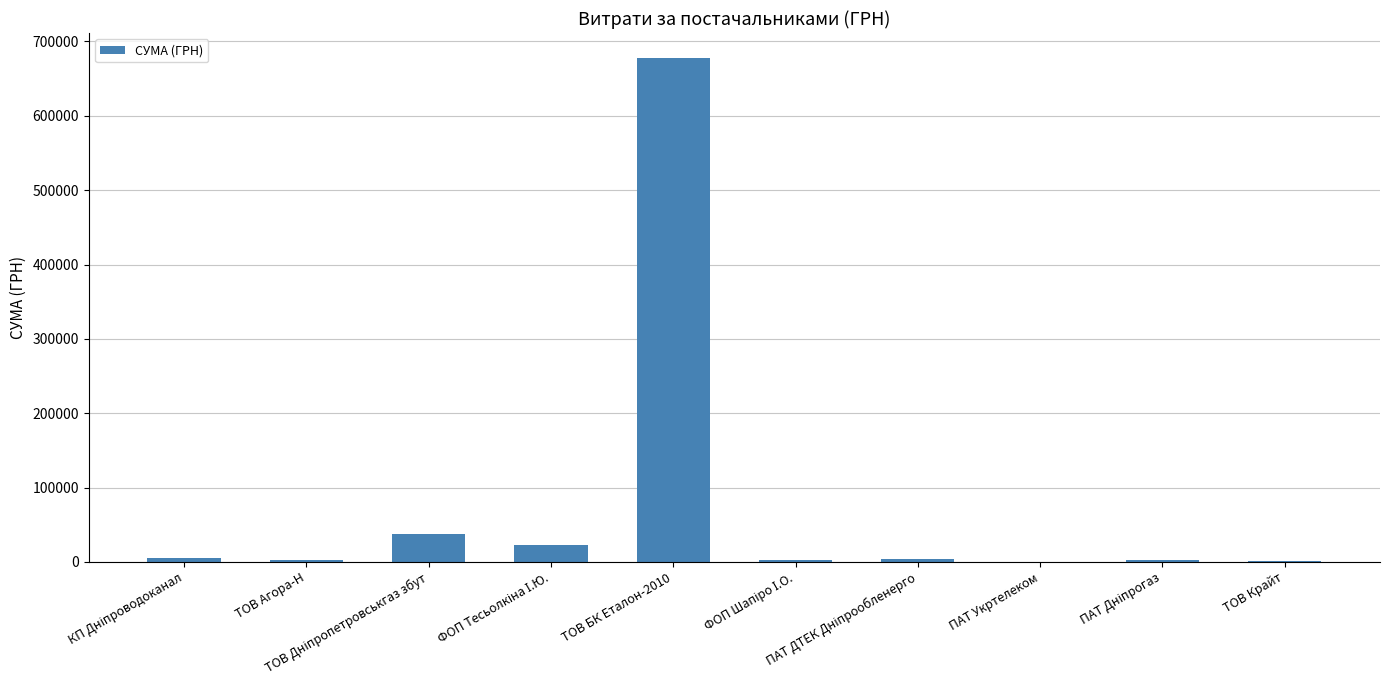

What is the sum of all values?

755308.1